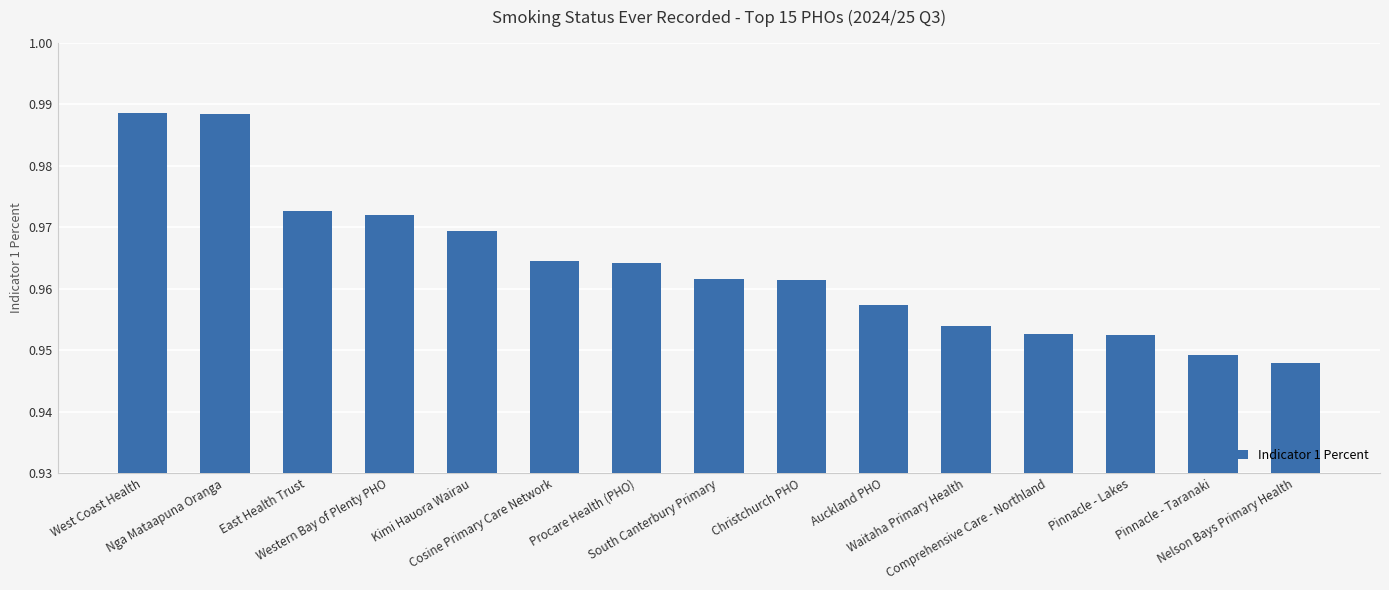

What is the sum of the values at Cosine Primary Care Network and South Canterbury Primary?

1.9